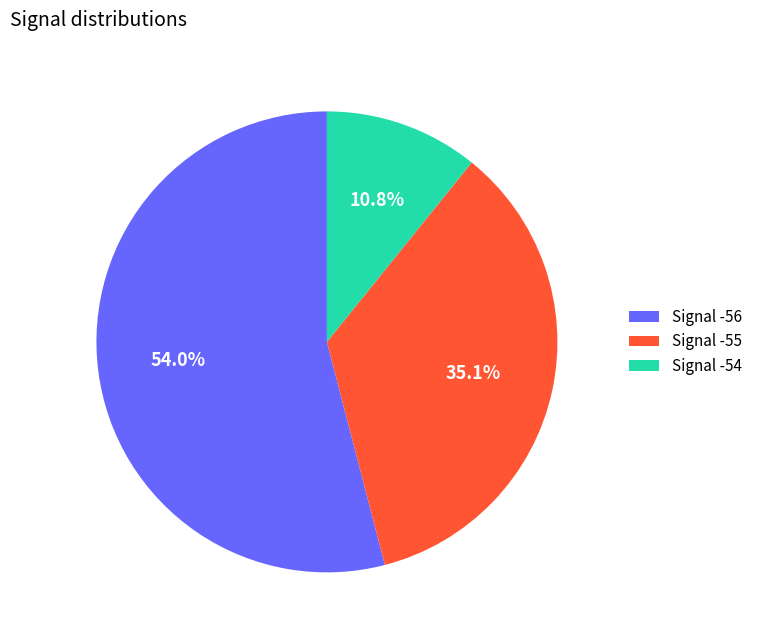

Between Signal -54 and Signal -56, which is larger?

Signal -56